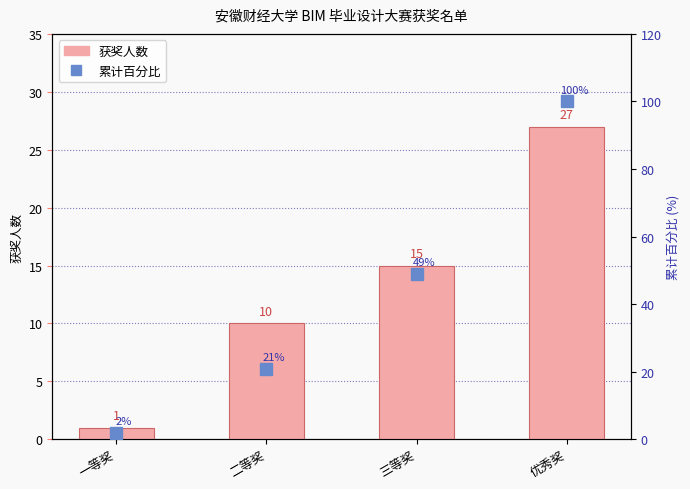

What position from the right is 优秀奖?

1